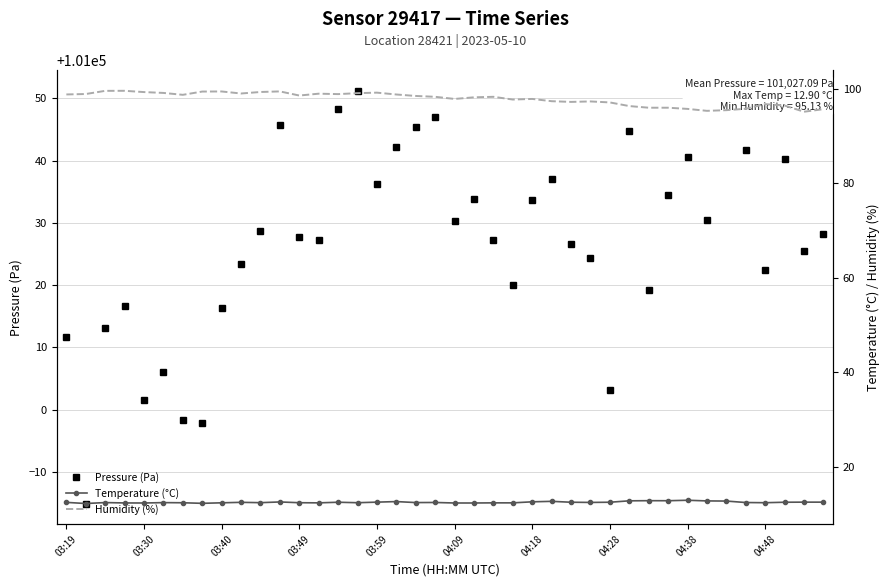

True or false: Humidity (%) has a value of 95.1 at 38.

True